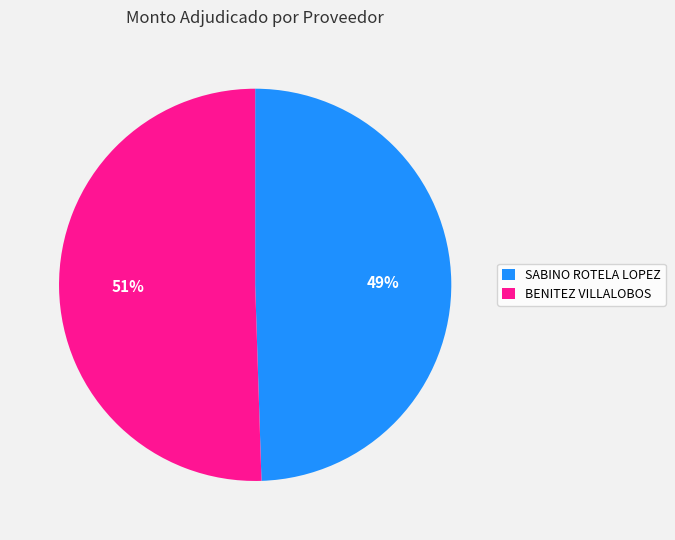

What percentage is the BENITEZ VILLALOBOS slice, to the nearest percent?

51%